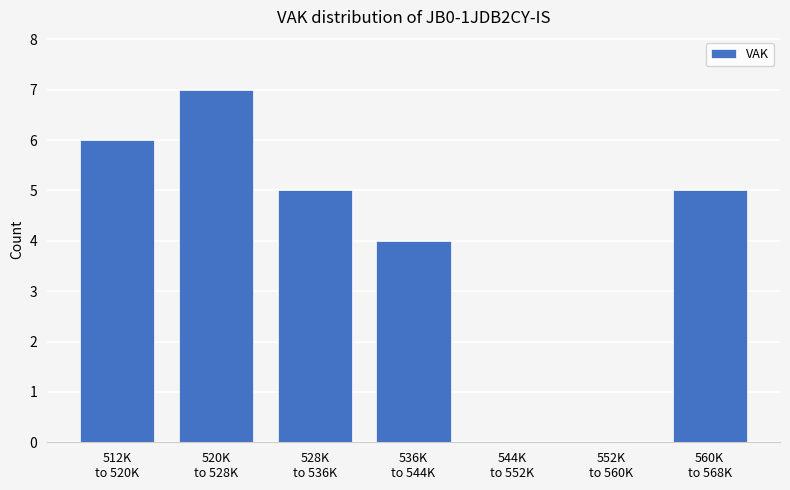

What is the maximum value shown in the chart?

7